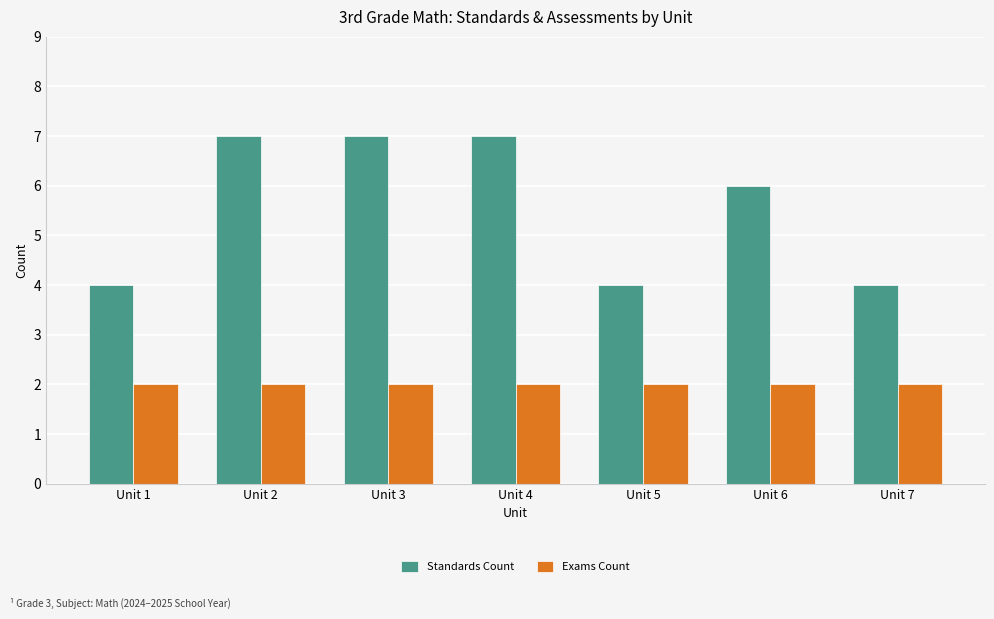

The Exams Count series shows 2 at Unit 2. True or false?

True